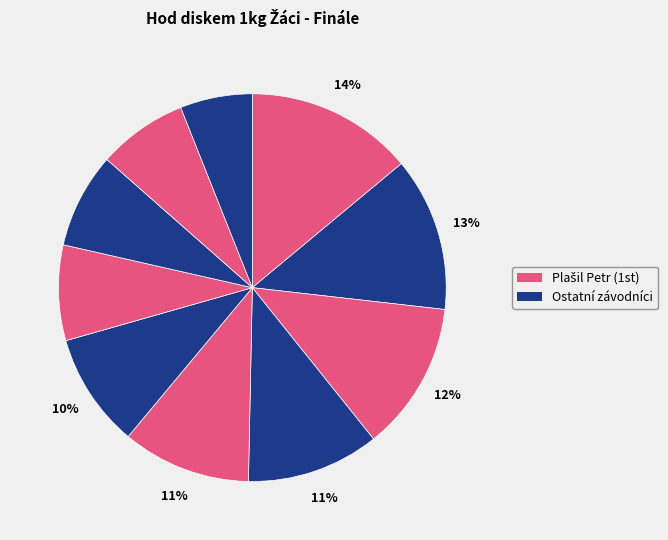

Count the number of slices in the pie.

10